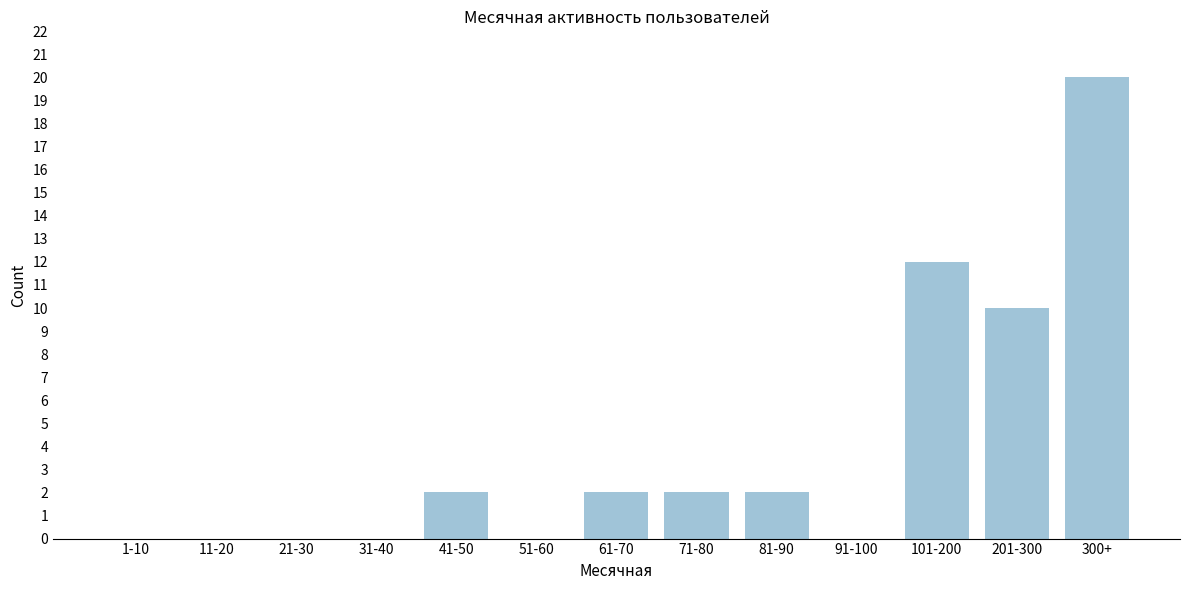

Reading right to left, list all the values displayed in this chart.

300+=20	201-300=10	101-200=12	91-100=0	81-90=2	71-80=2	61-70=2	51-60=0	41-50=2	31-40=0	21-30=0	11-20=0	1-10=0